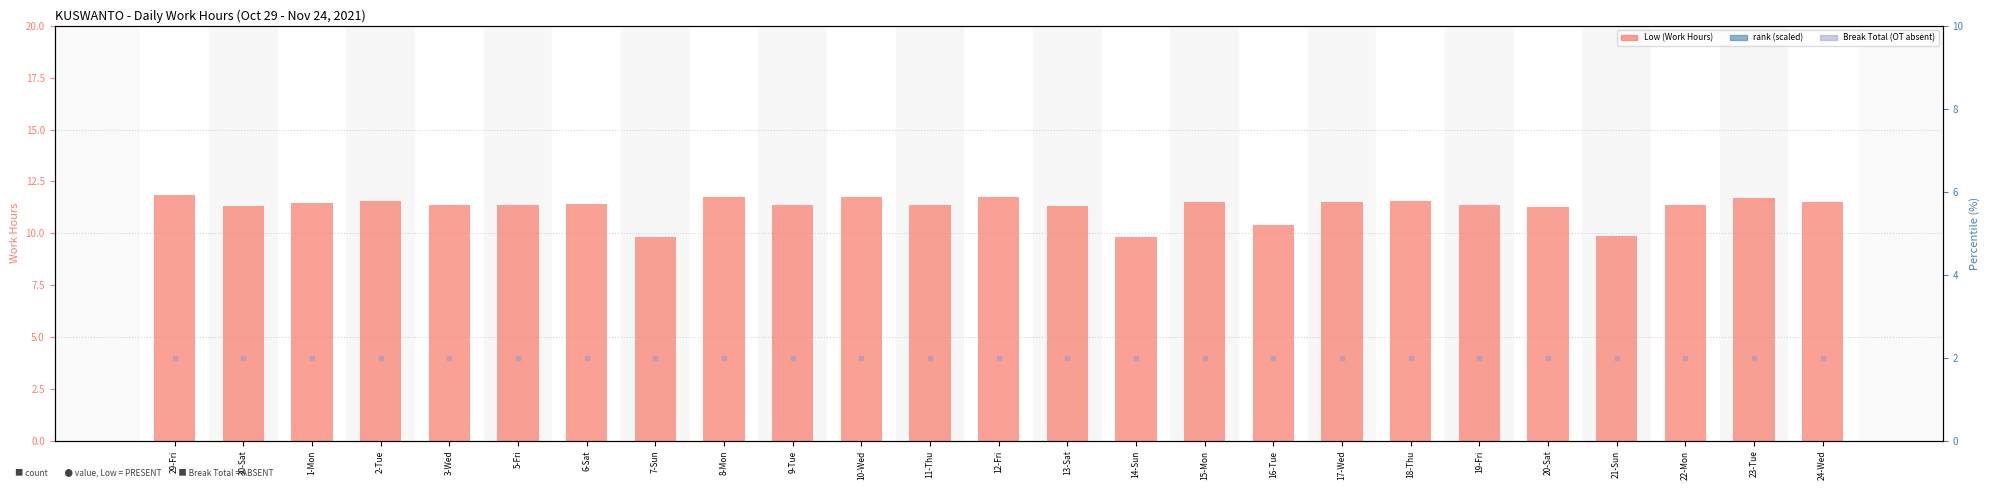

At which category is the sum across all series the highest?

29-Fri